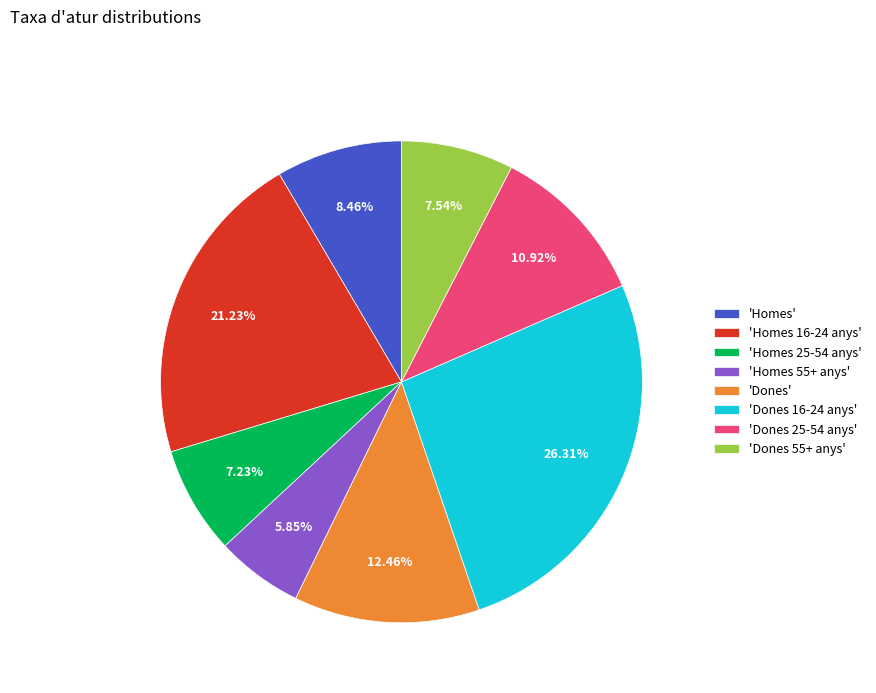

Which category has the smallest portion of the pie?

'Homes 55+ anys'